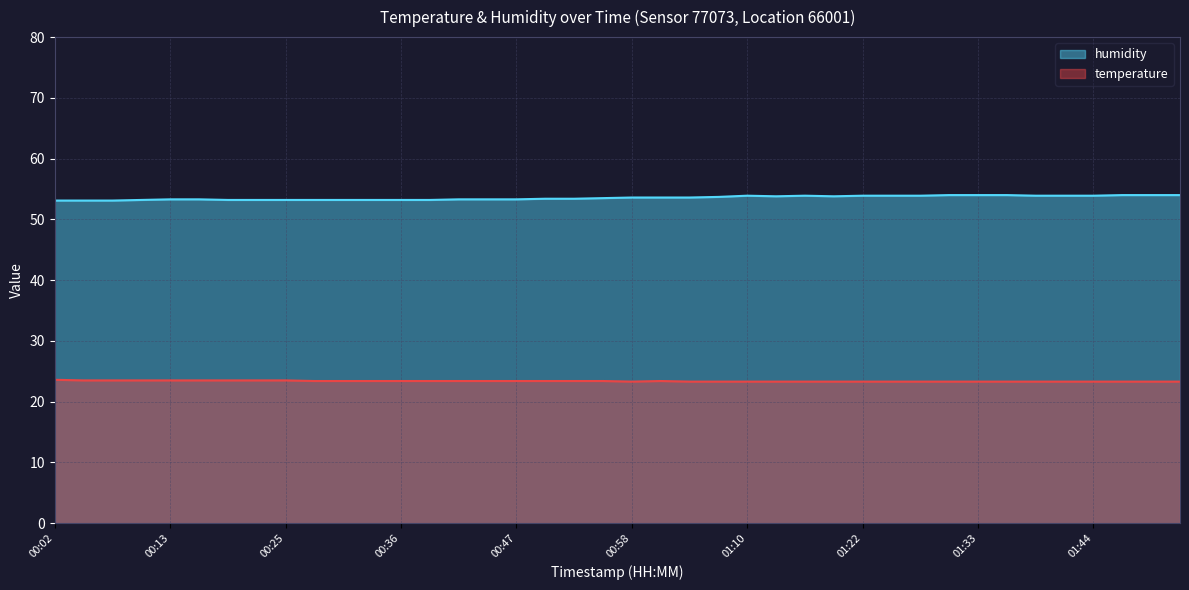

What is the label of the 39th point from the left?

01:50